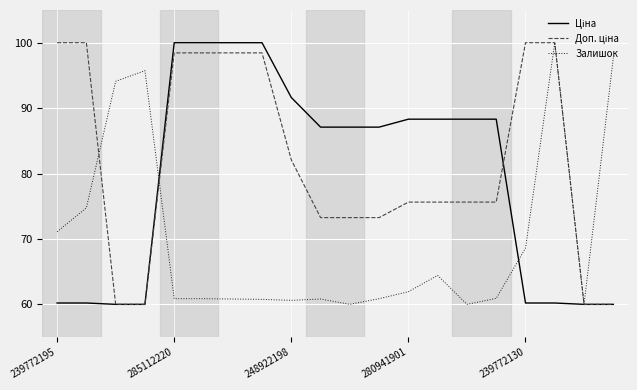

What is the maximum value shown in the chart?

100.0